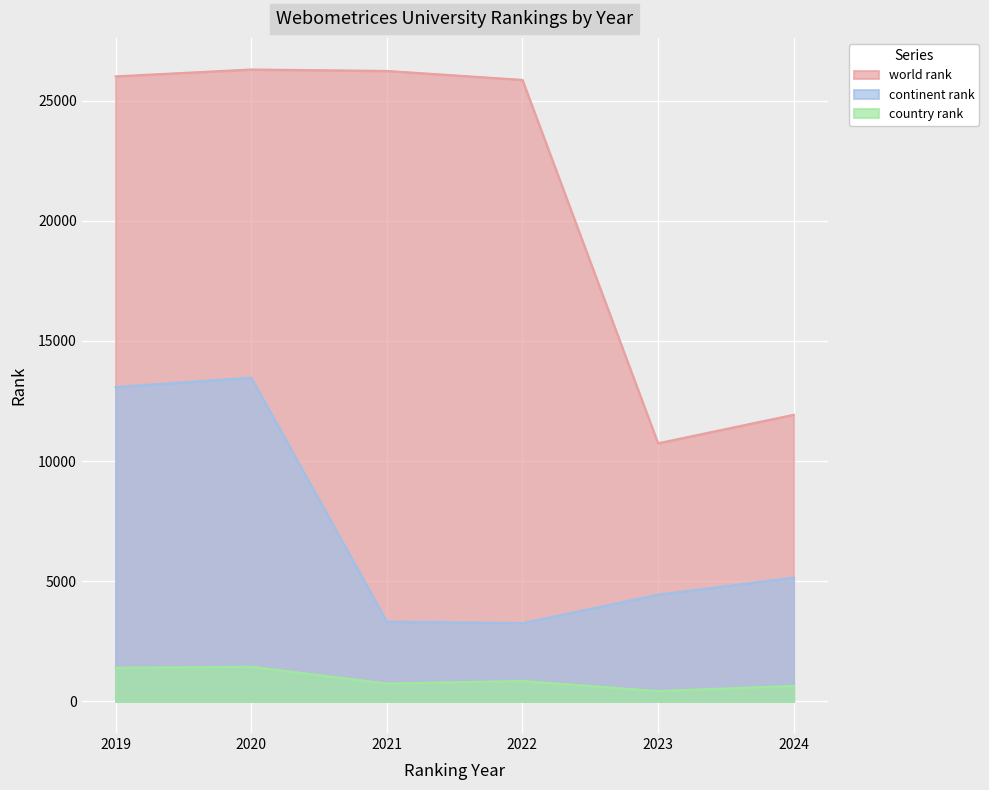

At which category does the chart reach its minimum across all series?

2023